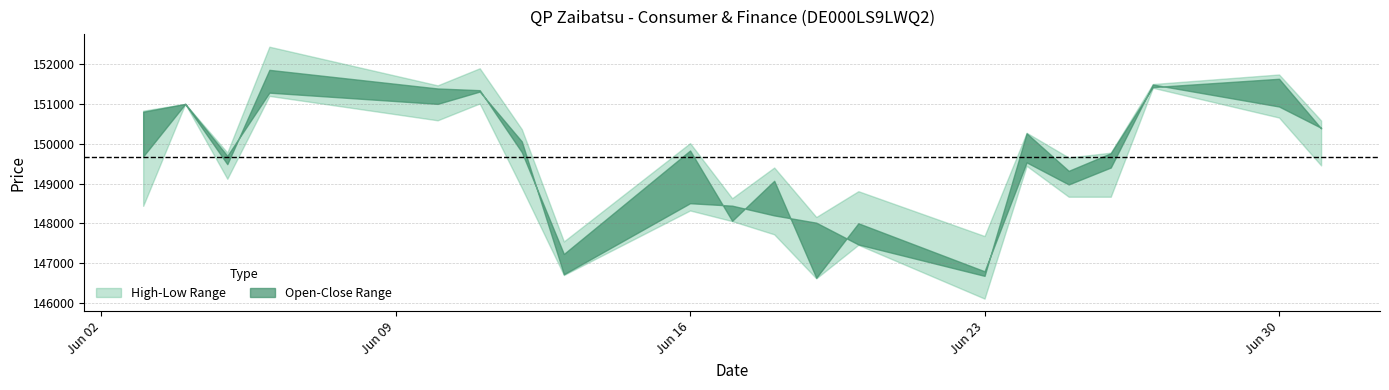

List the labels in order of Close value, largest first.

06.06.2025, 27.06.2025, 10.06.2025, 11.06.2025, 04.06.2025, 30.06.2025, 03.06.2025, 01.07.2025, 16.06.2025, 12.06.2025, 24.06.2025, 05.06.2025, 26.06.2025, 18.06.2025, 25.06.2025, 17.06.2025, 20.06.2025, 13.06.2025, 23.06.2025, 19.06.2025